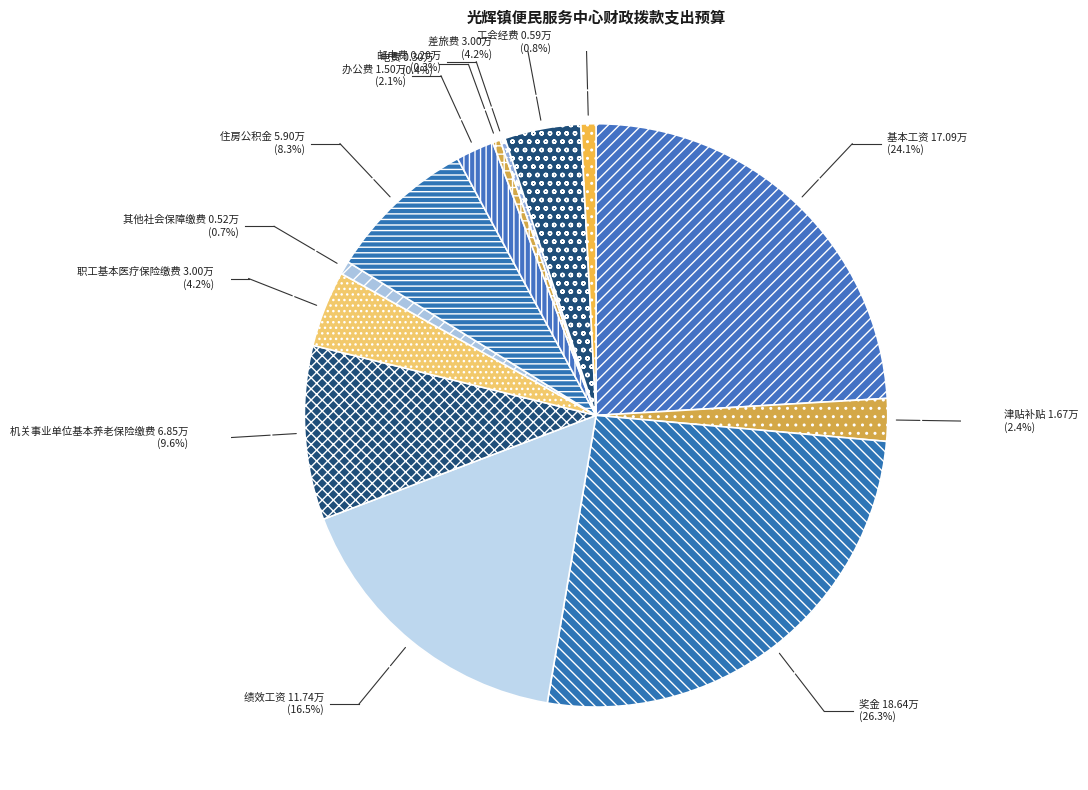

True or false: 基本工资 accounts for 18% of the total.

False